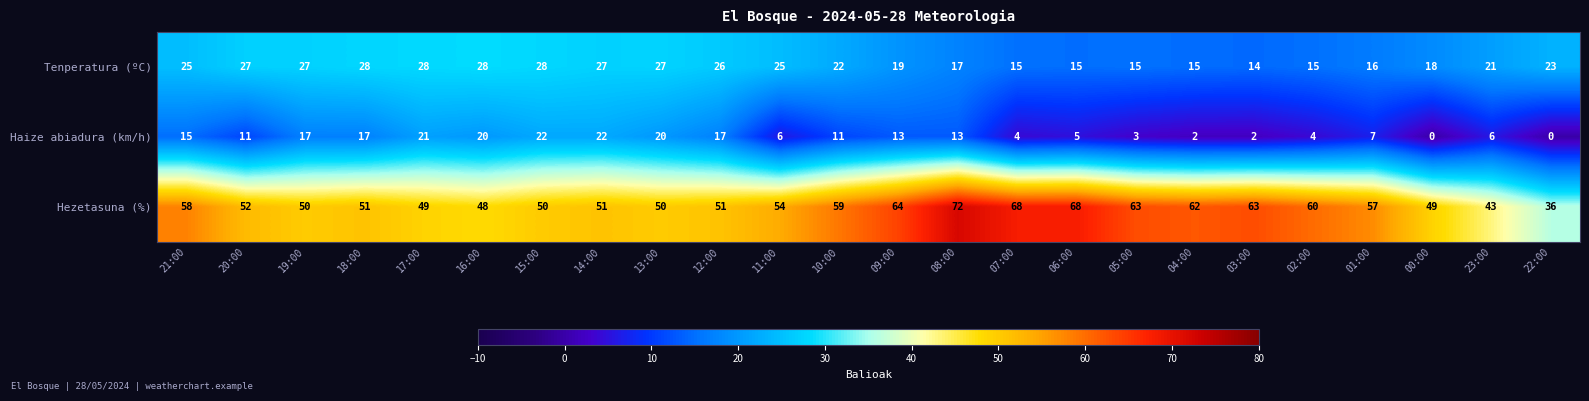

Which series has the widest spread of values?

Hezetasuna (%)